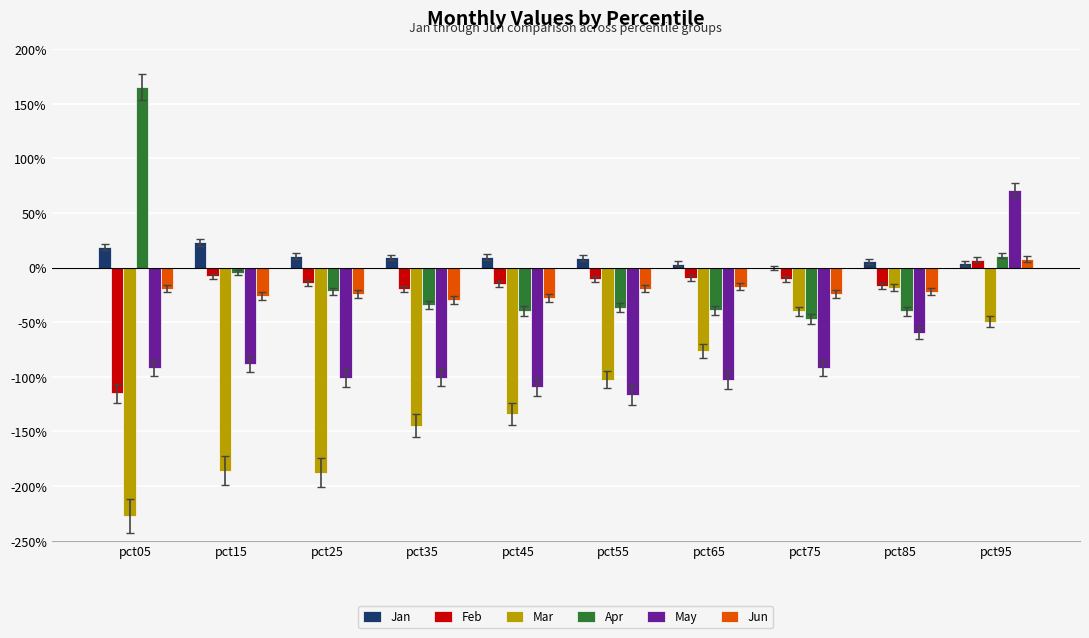

What are all the series names shown in the legend?

Jan, Feb, Mar, Apr, May, Jun